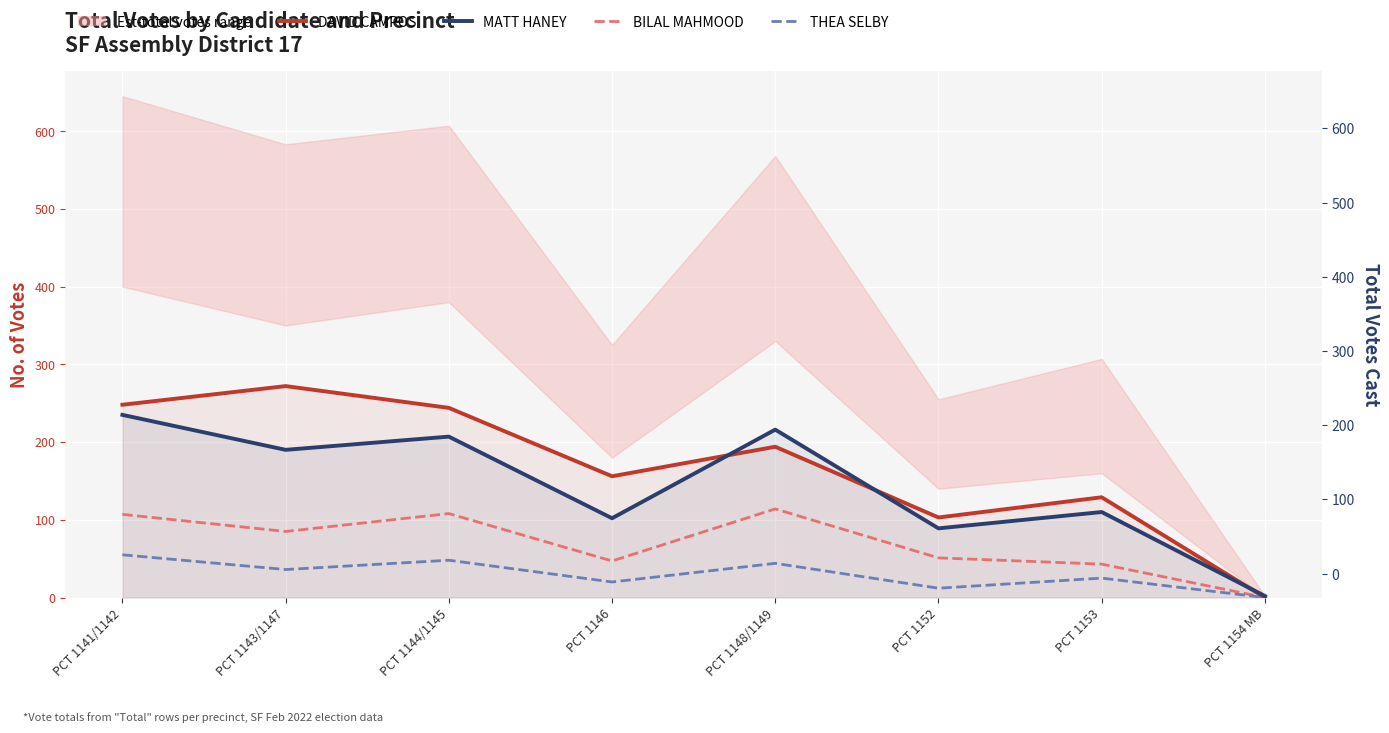

True or false: BILAL MAHMOOD has more than 1 interior local peaks.

True